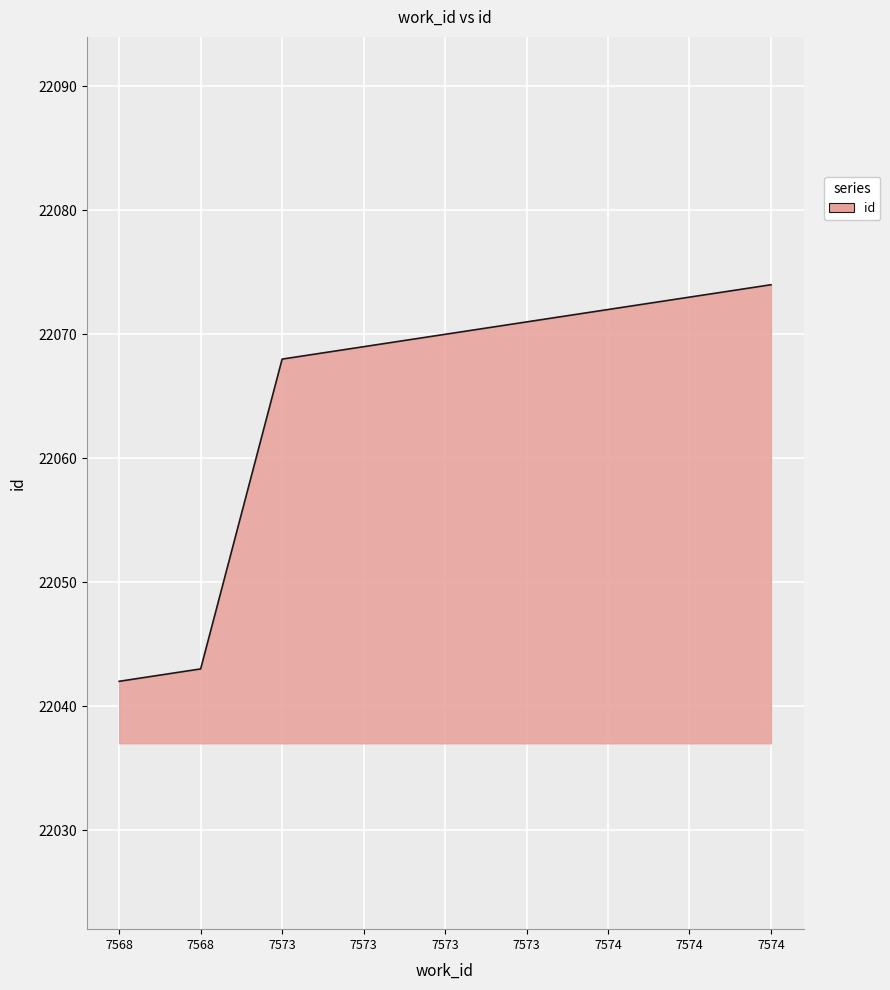

Rank the categories by value from lowest to highest.

7568, 7568, 7573, 7573, 7573, 7573, 7574, 7574, 7574